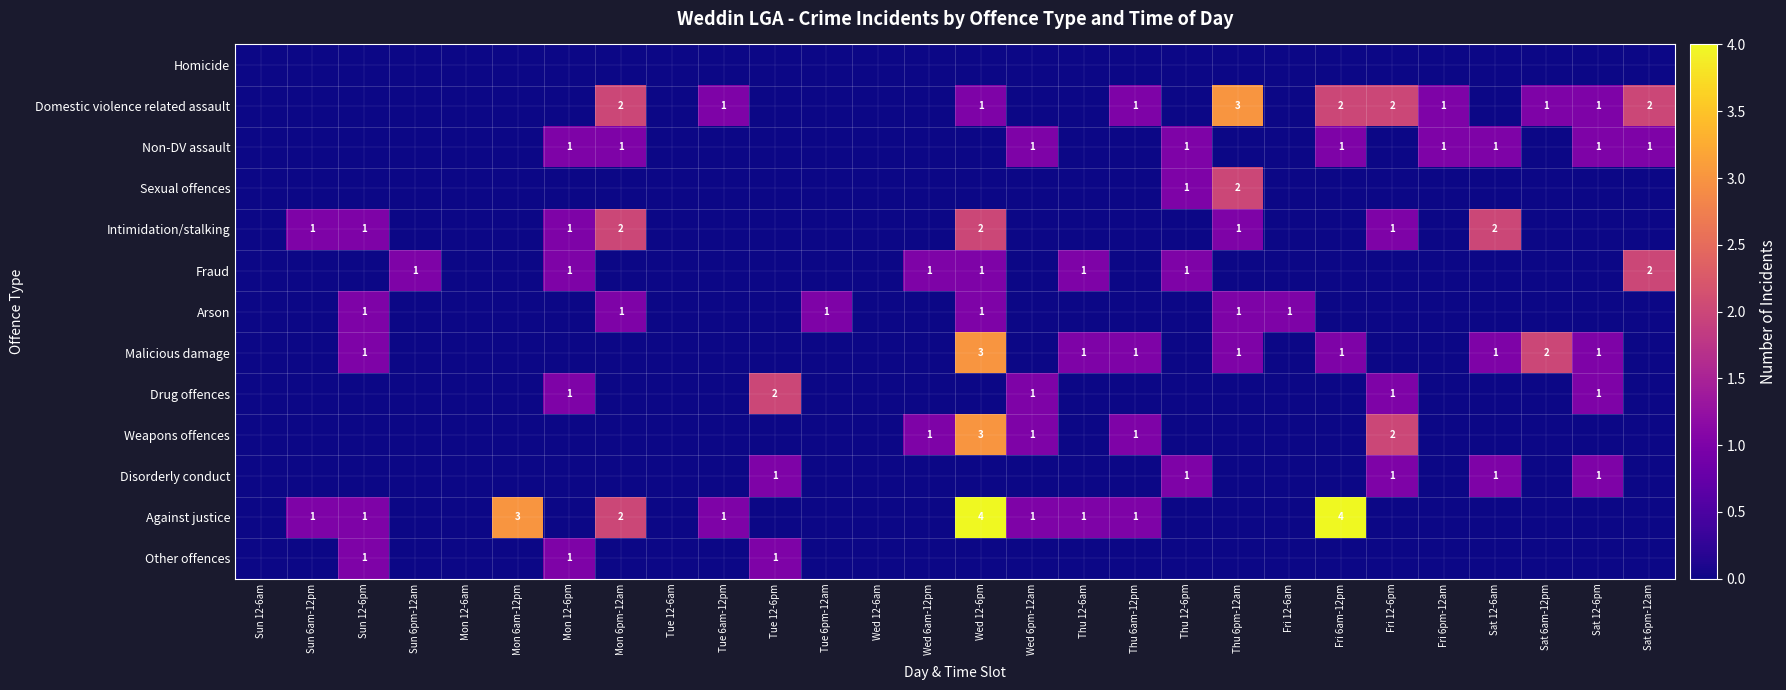

True or false: Against justice has a value of 2 at Mon 6pm-12am.

True